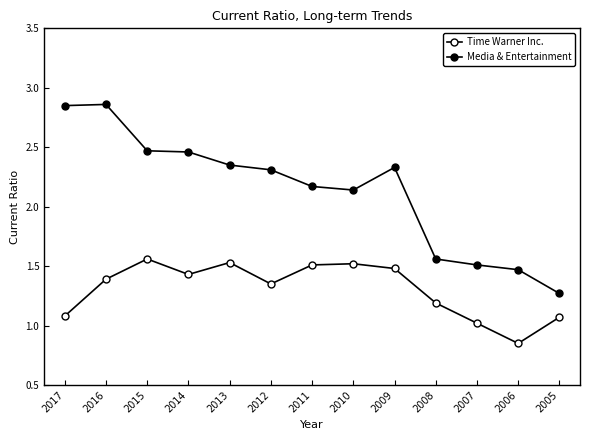

True or false: Time Warner Inc. and Media & Entertainment cross at least once.

False